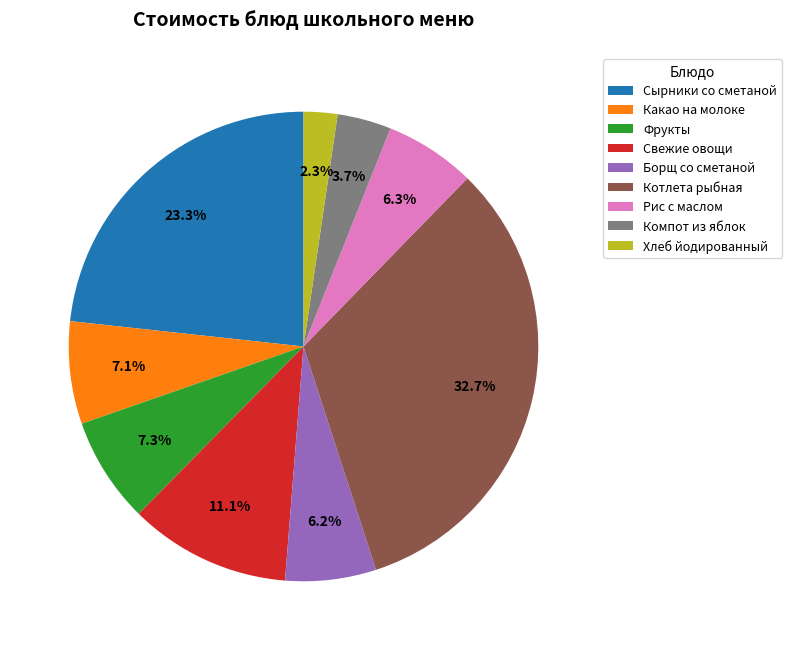

Between Хлеб йодированный and Сырники со сметаной, which is larger?

Сырники со сметаной